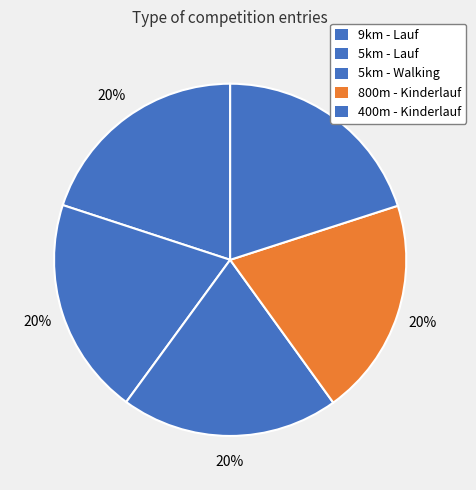

Which slice is the largest?

400m - Kinderlauf